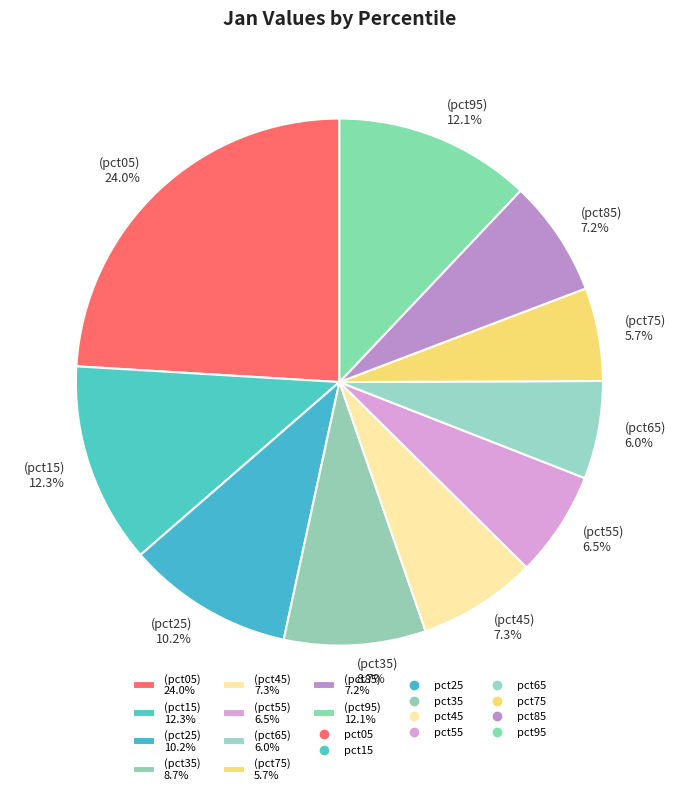

How much of the chart is everything except (pct05) 24.0%?

76.0%